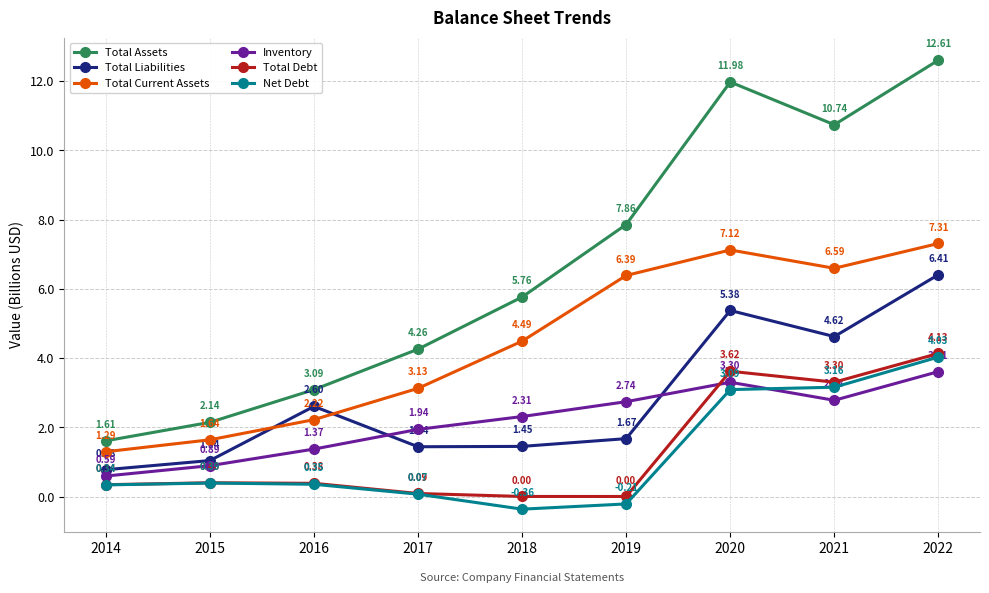

True or false: Total Liabilities and Total Debt intersect in this chart.

False